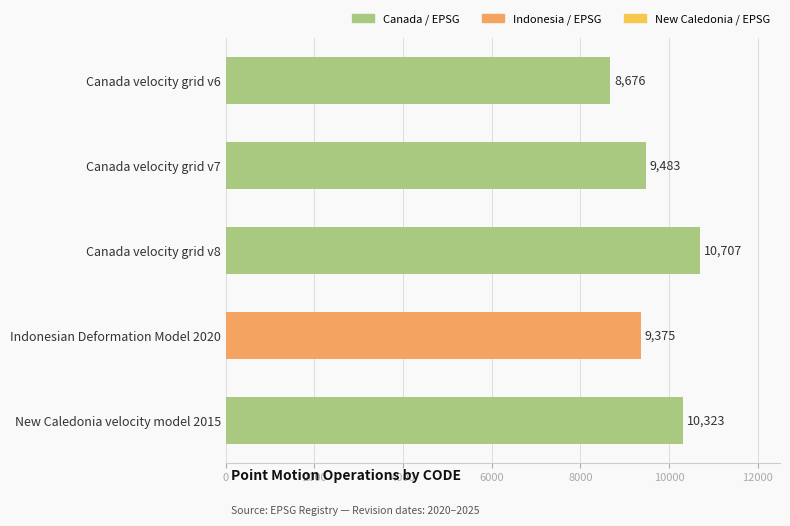

Approximately how many times larger is the value at Indonesian Deformation Model 2020 compared to New Caledonia velocity model 2015?

0.9